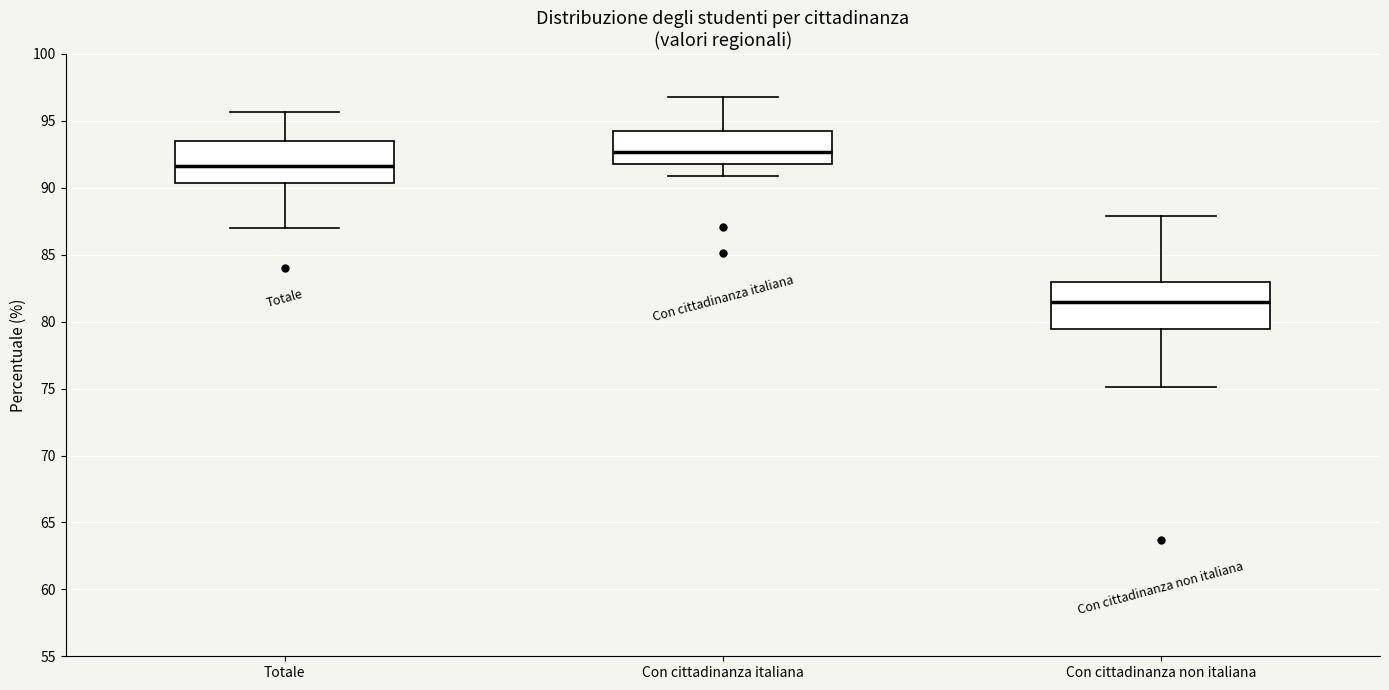

Reading left to right, read every box against the y-axis: the position of its median line, the range the box covers, and the ends of its whiskers. The values are not printed on the chart, so give them approximately, as read against the axis.

Totale: median 91.5, box 90.5 to 93.5, whiskers 87.0 to 95.5
Con cittadinanza italiana: median 92.5, box 92.0 to 94.5, whiskers 91.0 to 97.0
Con cittadinanza non italiana: median 81.5, box 79.5 to 83.0, whiskers 75.0 to 88.0